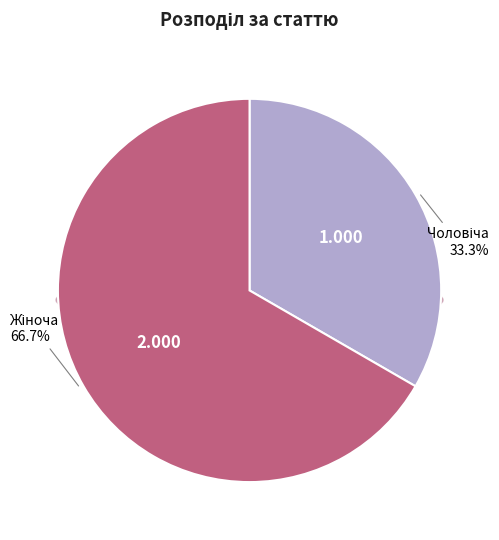

Count the number of slices in the pie.

2